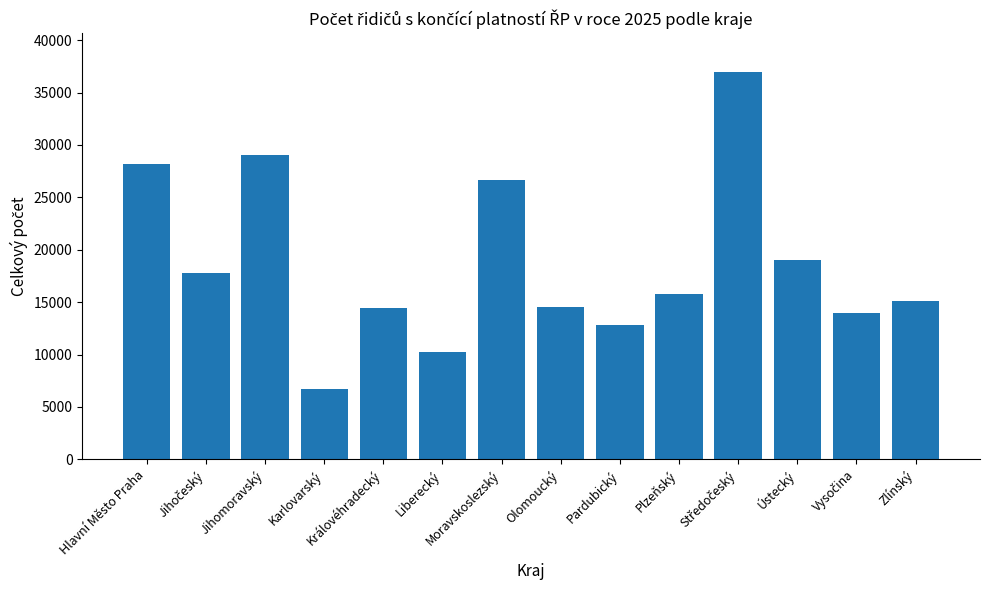

How many bars are there in total?

14